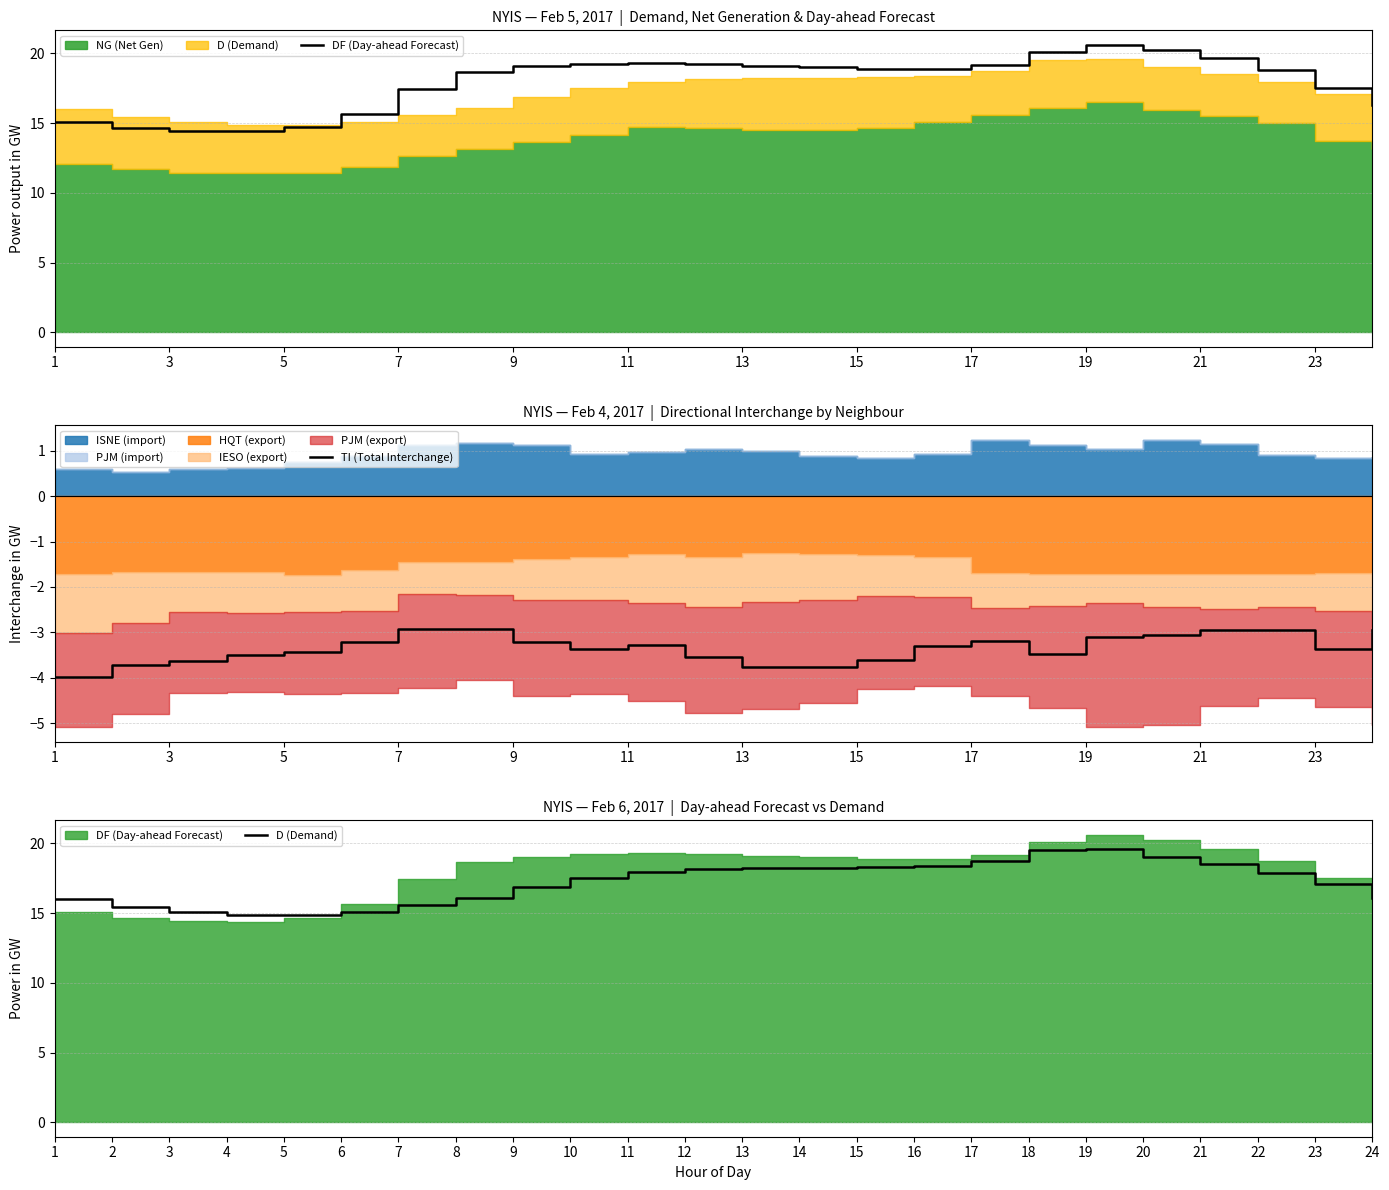

In D (Demand), how many points are higher than both neighbors (excluding endpoints)?

2